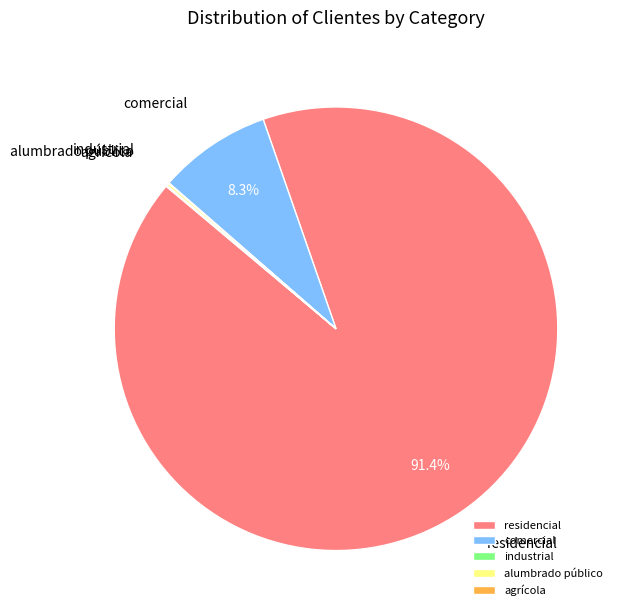

Which slice is the largest?

residencial